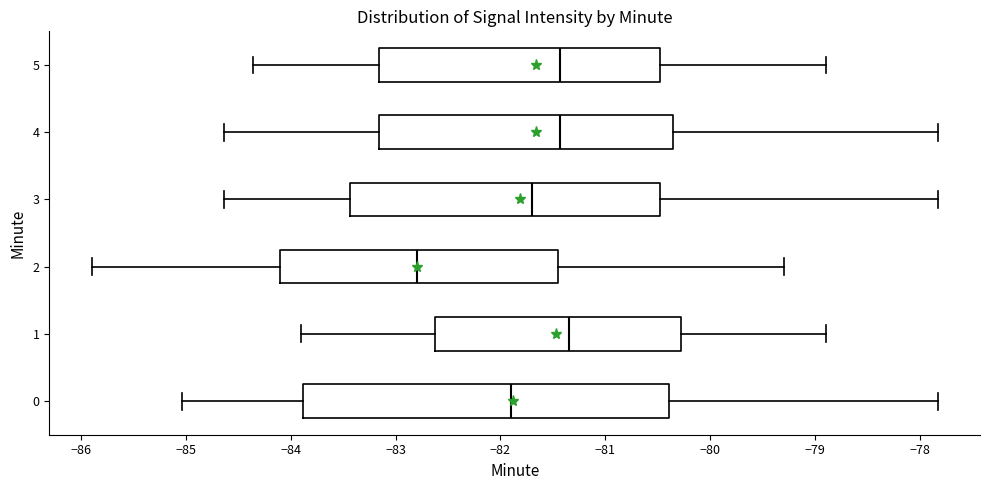

Reading bottom to top, transcribe this box plot: for each box, give where its median line is, the range the box spans, and where its two whiskers end, as read against the x-axis. The values are not printed on the chart, so give them approximately, as read against the axis.

0: median -81.9, box -83.9 to -80.4, whiskers -85.0 to -77.8
1: median -81.3, box -82.6 to -80.3, whiskers -83.9 to -78.9
2: median -82.8, box -84.1 to -81.4, whiskers -85.9 to -79.3
3: median -81.7, box -83.4 to -80.5, whiskers -84.6 to -77.8
4: median -81.4, box -83.2 to -80.3, whiskers -84.6 to -77.8
5: median -81.4, box -83.2 to -80.5, whiskers -84.4 to -78.9